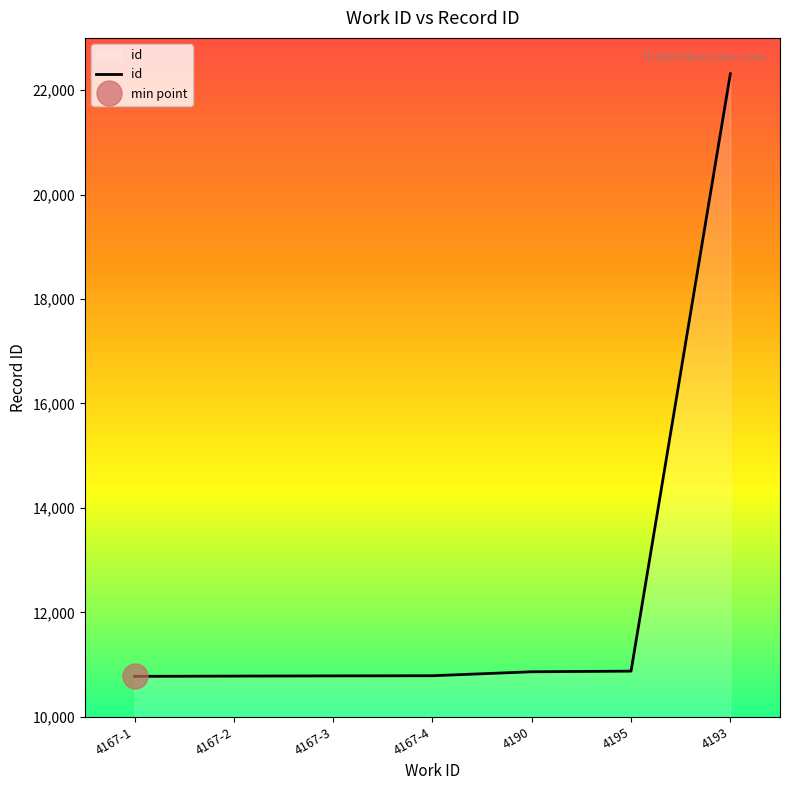

Is it true that id equals 22313 at 4193?

True